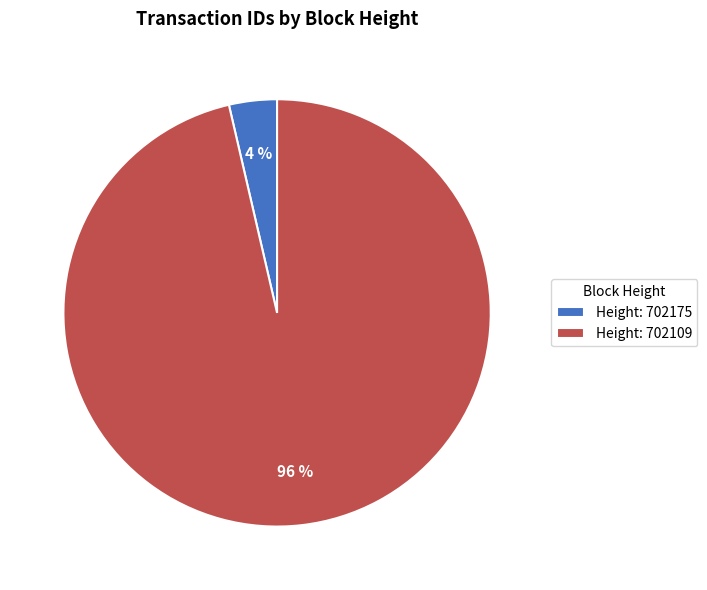

To the nearest percent, what is the average slice percentage?

50%